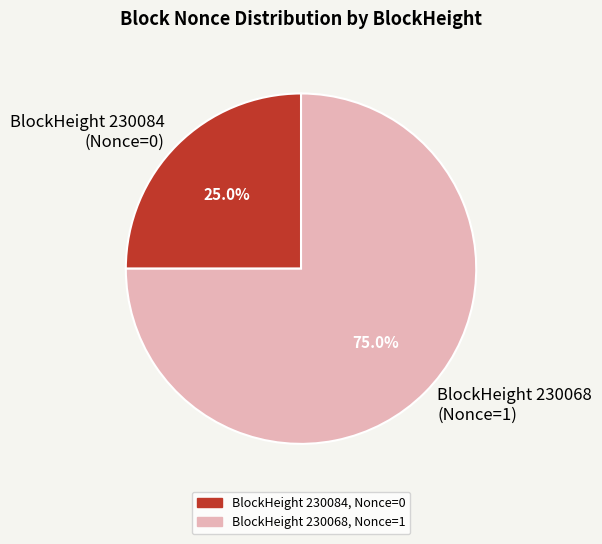

Rank the categories by value from lowest to highest.

BlockHeight 230084 (Nonce=0), BlockHeight 230068 (Nonce=1)